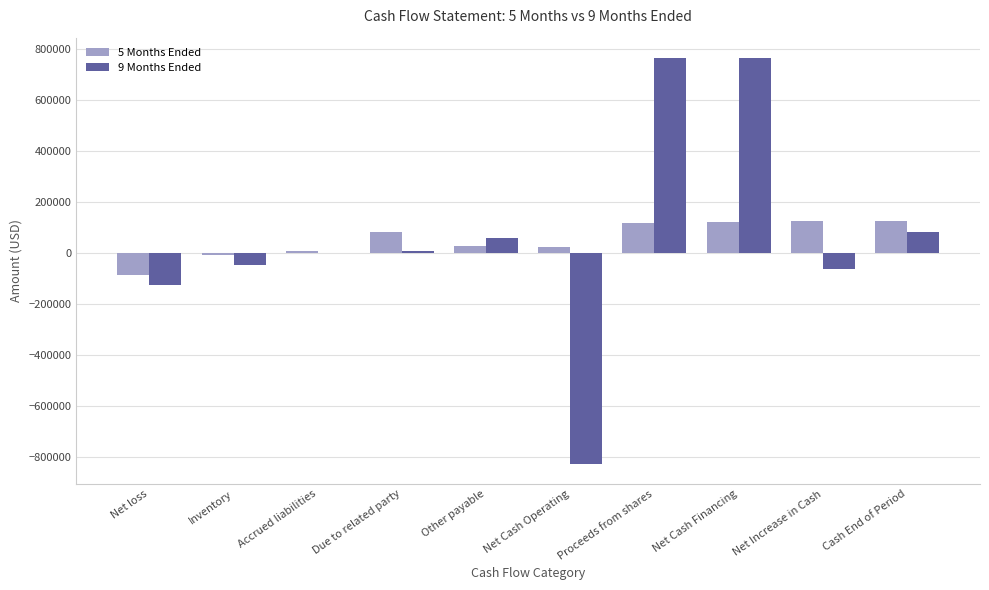

What is the average value of the 9 Months Ended series?

61682